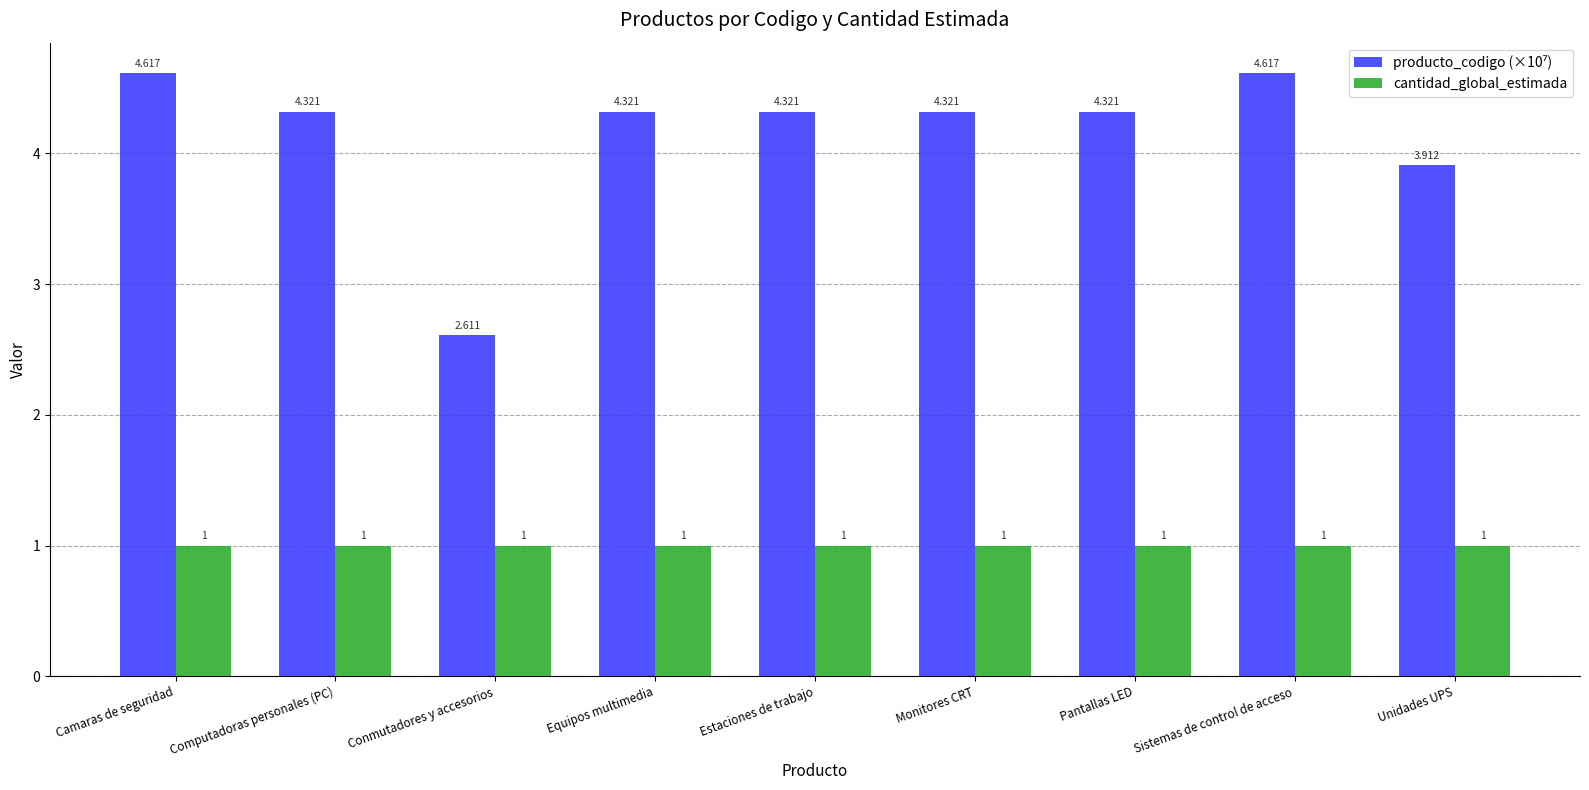

Which series has the largest range (max minus min)?

producto_codigo (×10⁷)